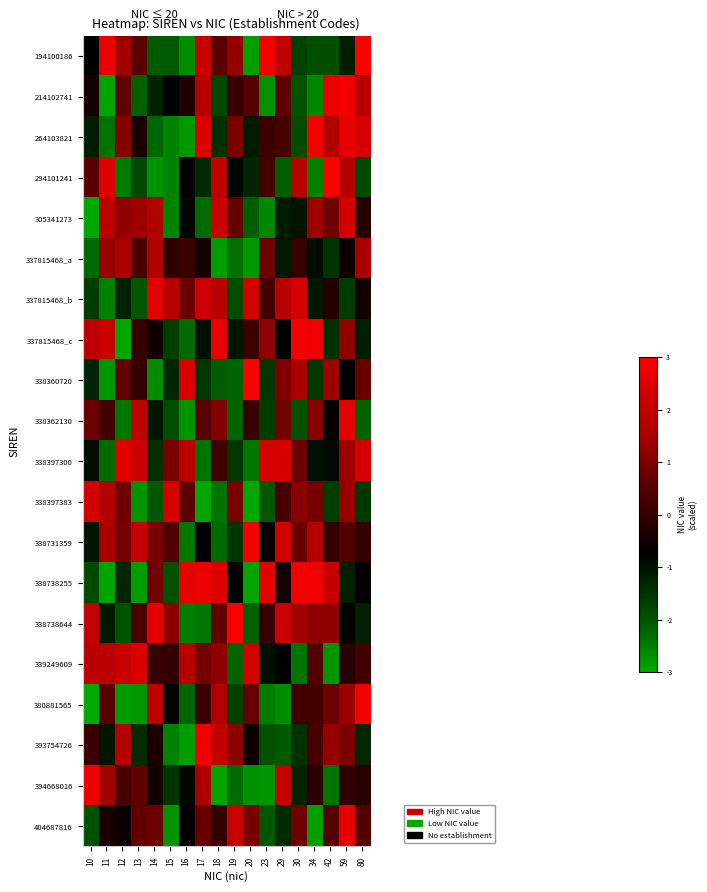

Count the number of data series in this chart.

20